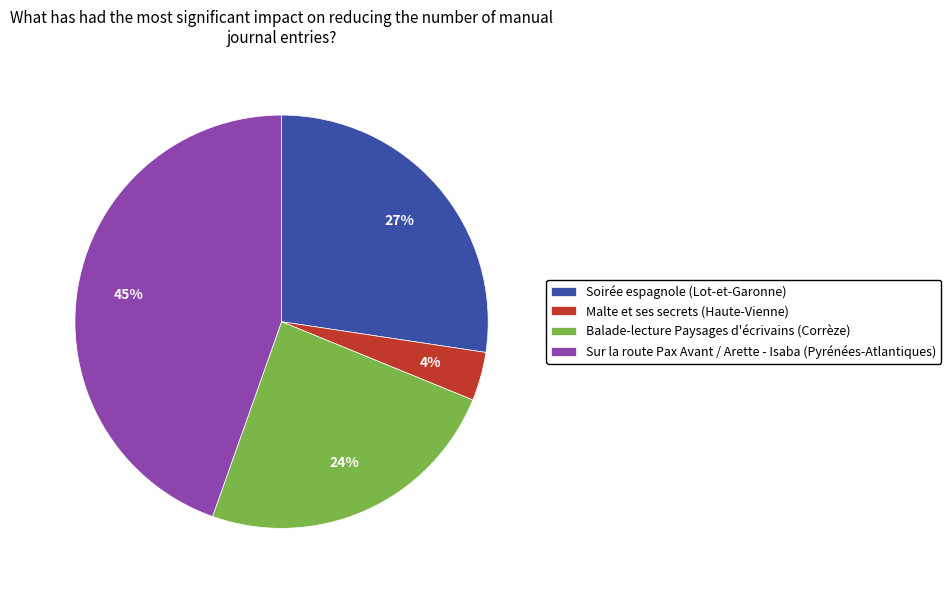

How many slices are in this pie chart?

4